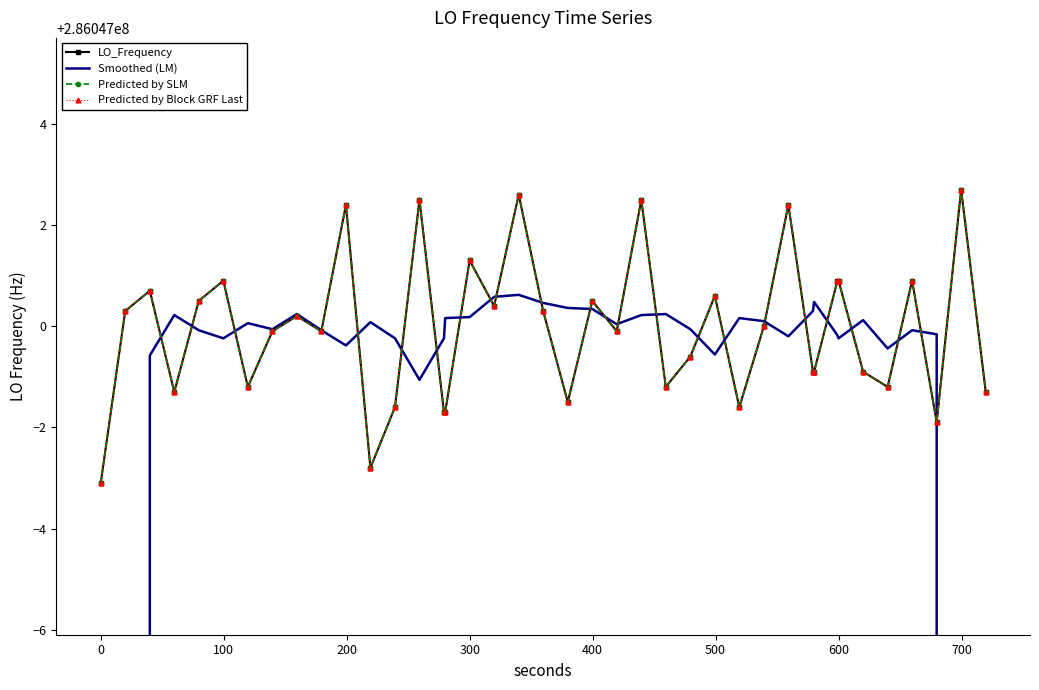

True or false: Predicted by SLM has more than 1 points higher than both neighbors.

True